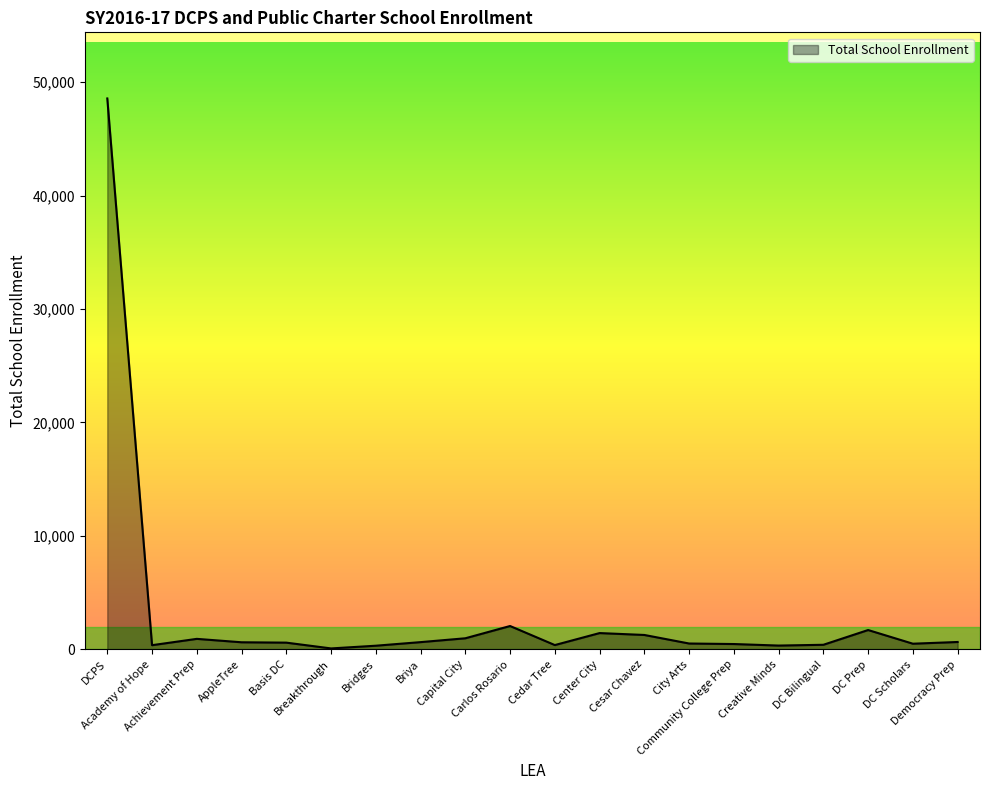

What is the maximum value shown in the chart?

48555